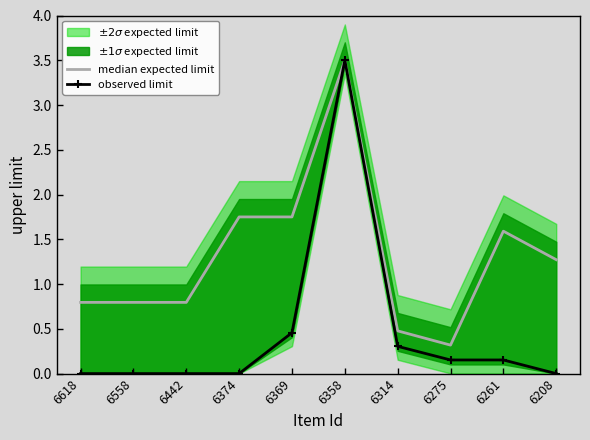

Reading left to right, list all the values displayed in this chart.

median expected limit: 0.8	0.8	0.8	1.8	1.8	3.5	0.5	0.3	1.6	1.3
observed limit: 0.0	0.0	0.0	0.0	0.5	3.5	0.3	0.2	0.2	0.0